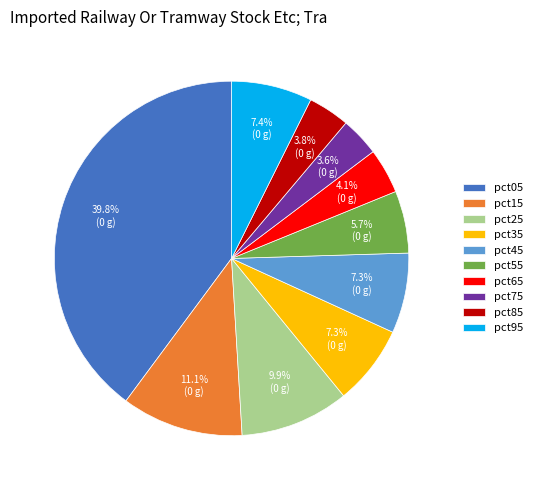

Between pct75 and pct65, which is larger?

pct65